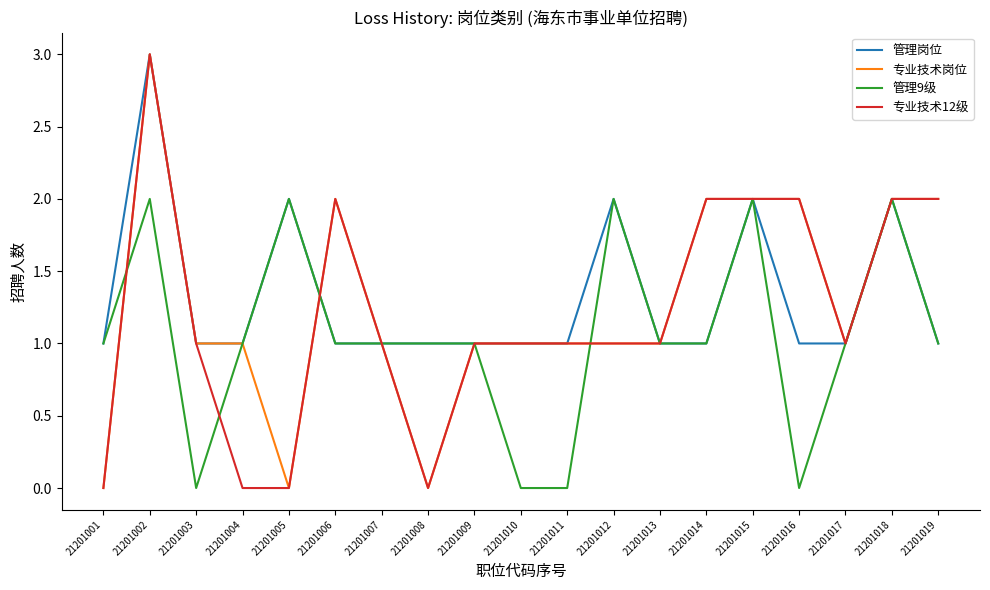

What is the highest value of the 专业技术12级 series?

3